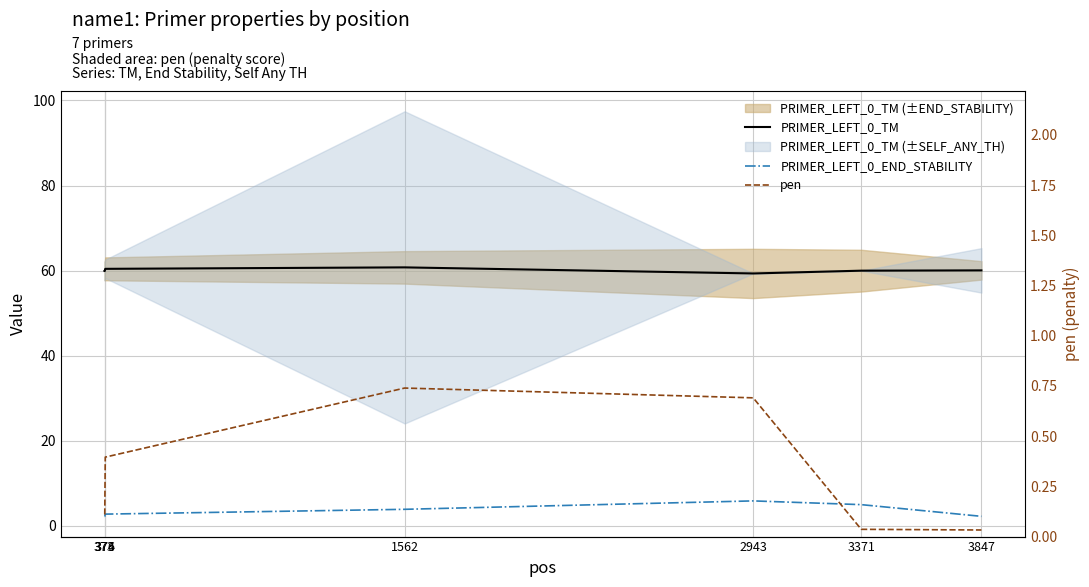

Is the value of PRIMER_LEFT_0_TM at 373 greater than the value of pen at 1562?

Yes